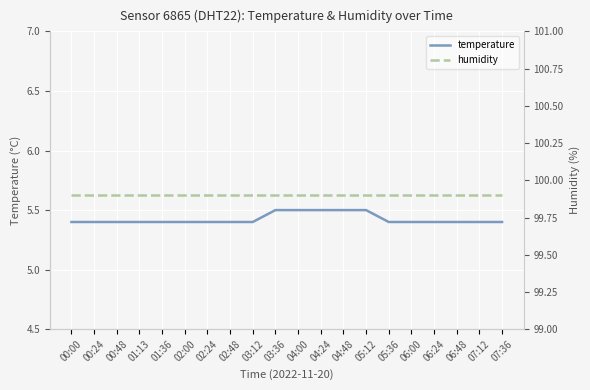

Reading right to left, extract all data points from this chart.

temperature: 07:36=5.4	07:12=5.4	06:48=5.4	06:24=5.4	06:00=5.4	05:36=5.4	05:12=5.5	04:48=5.5	04:24=5.5	04:00=5.5	03:36=5.5	03:12=5.4	02:48=5.4	02:24=5.4	02:00=5.4	01:36=5.4	01:13=5.4	00:48=5.4	00:24=5.4	00:00=5.4
humidity: 07:36=99.9	07:12=99.9	06:48=99.9	06:24=99.9	06:00=99.9	05:36=99.9	05:12=99.9	04:48=99.9	04:24=99.9	04:00=99.9	03:36=99.9	03:12=99.9	02:48=99.9	02:24=99.9	02:00=99.9	01:36=99.9	01:13=99.9	00:48=99.9	00:24=99.9	00:00=99.9